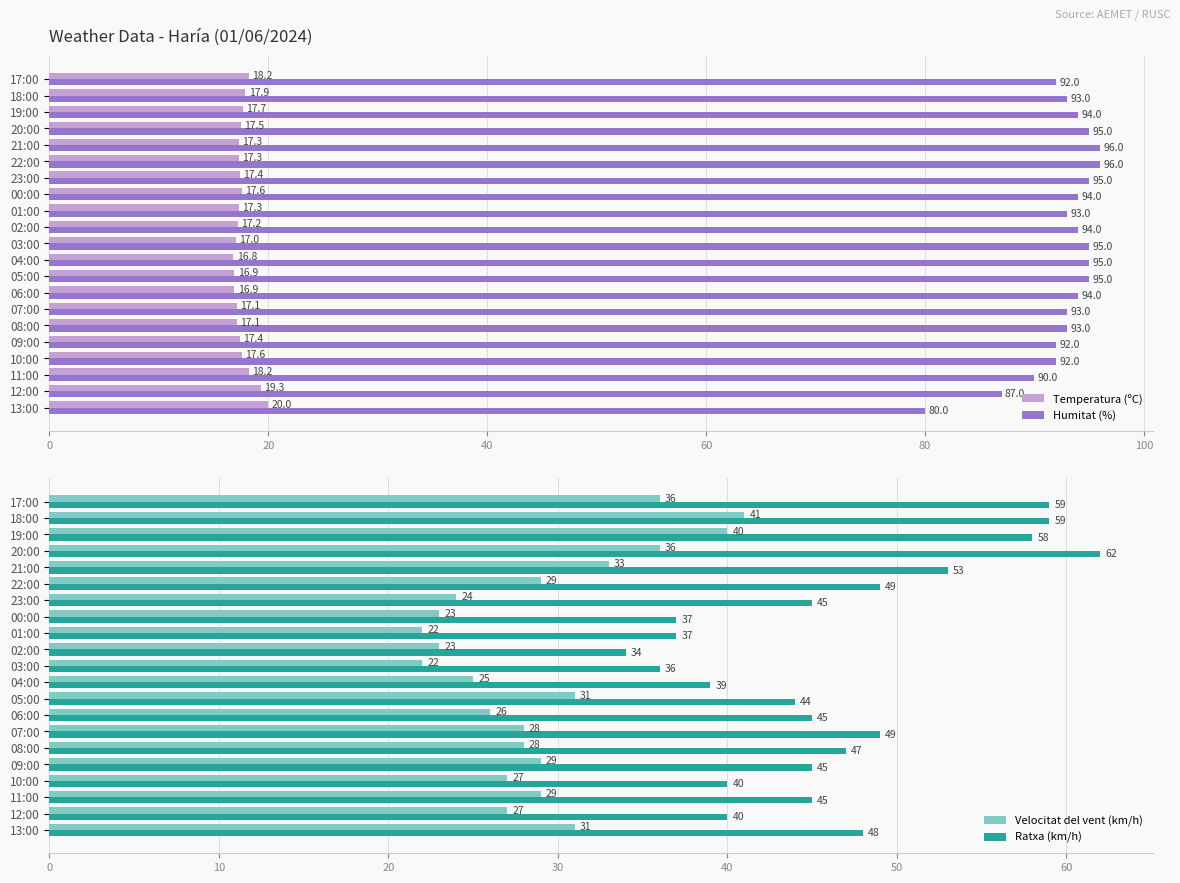

What is the average value of the Velocitat del vent (km/h) series?

29